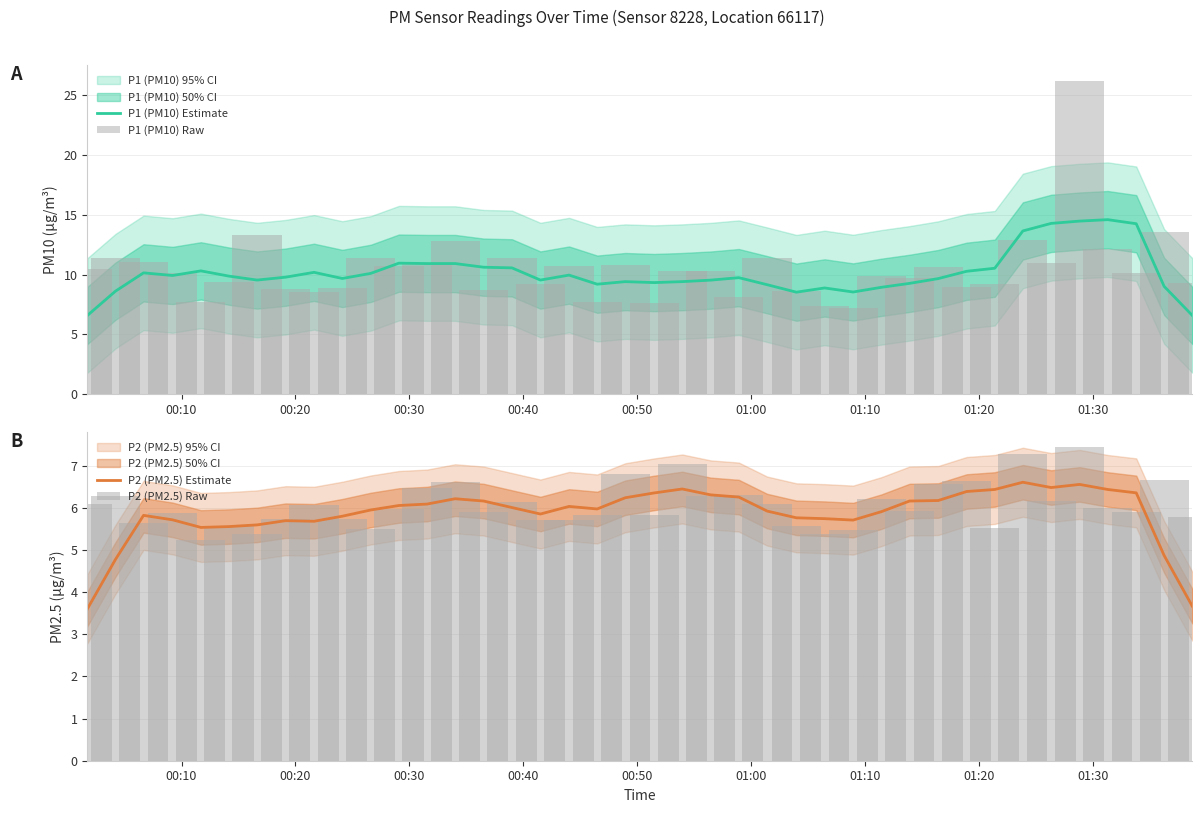

What is the highest value of the P1 (PM10) Estimate series?

14.6